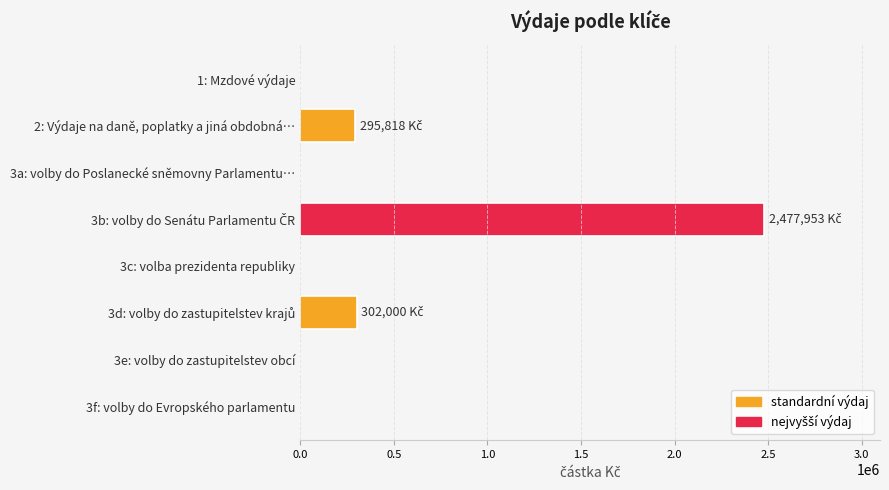

The value at 3f: volby do Evropského parlamentu is 0. True or false?

True